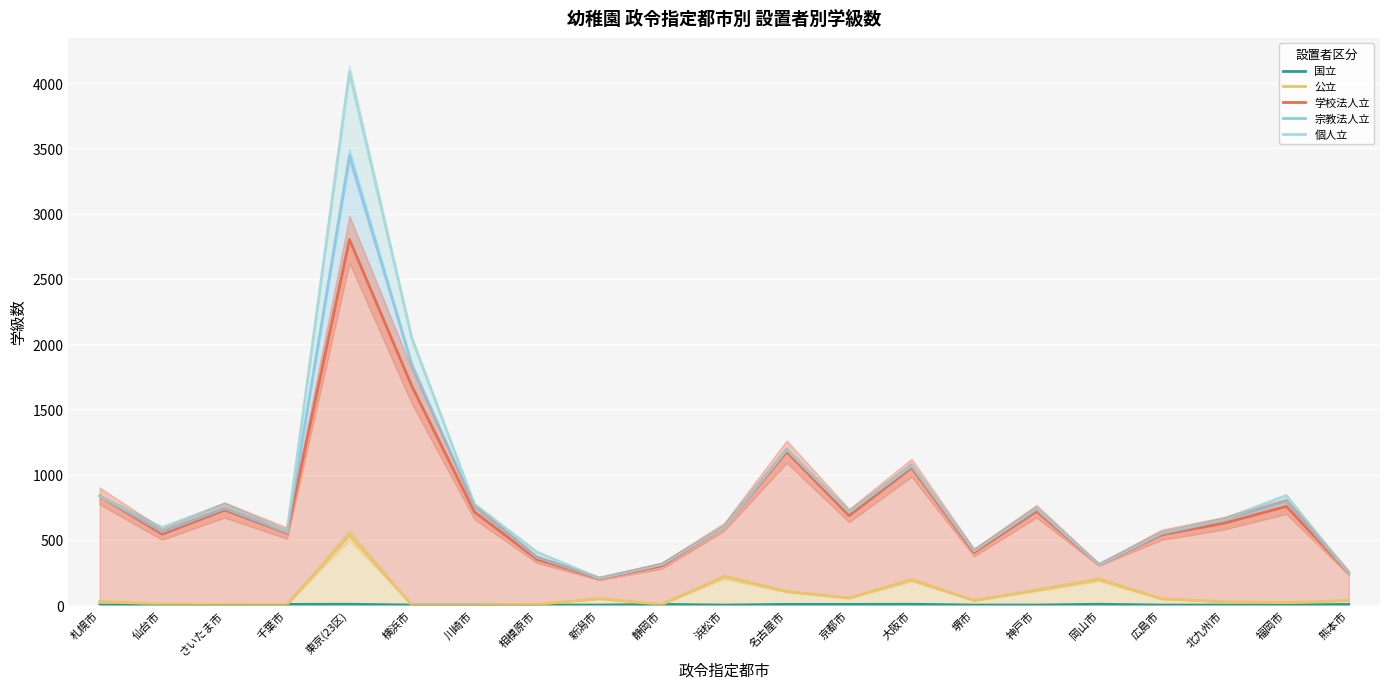

What is the difference between the highest and lowest values at 浜松市?

599